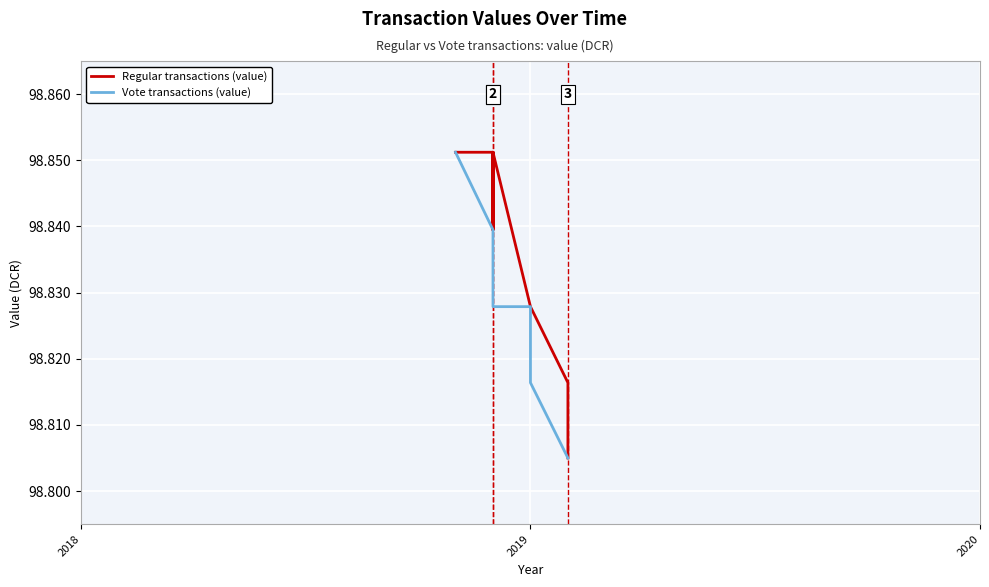

What is the label of the 2nd point from the left?

2019